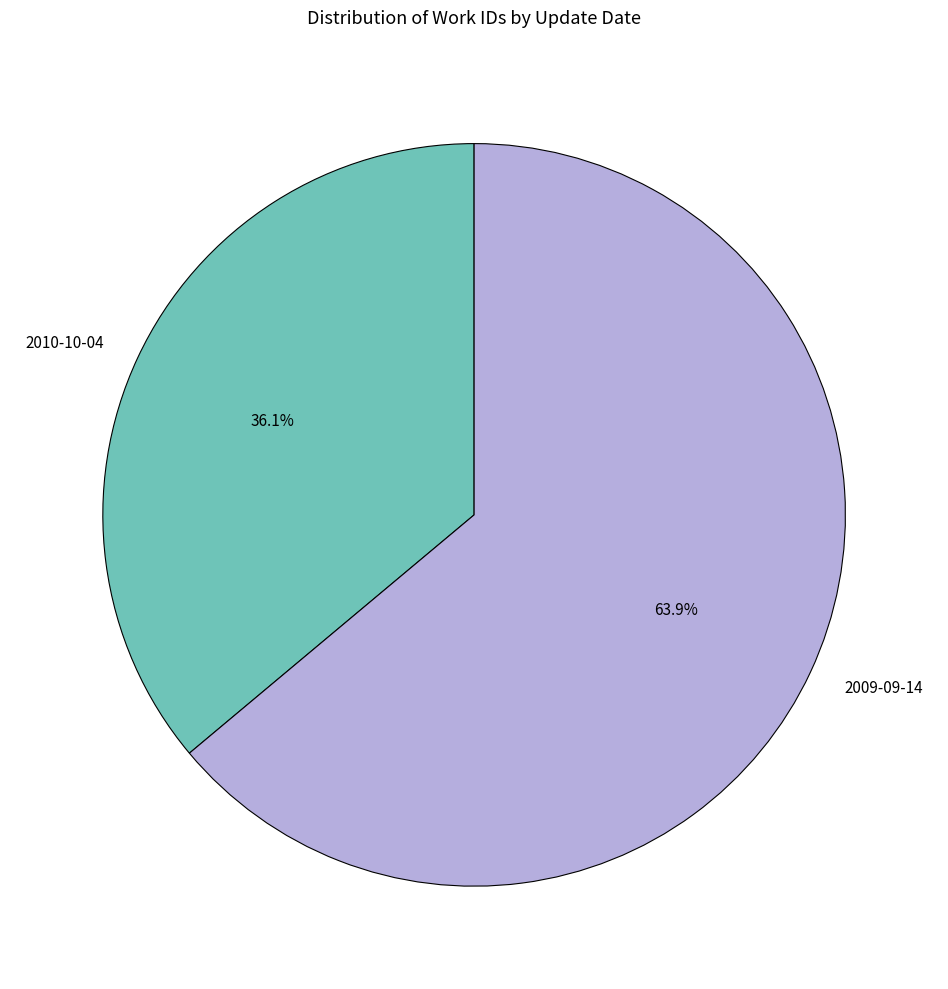

Between 2010-10-04 and 2009-09-14, which is larger?

2009-09-14